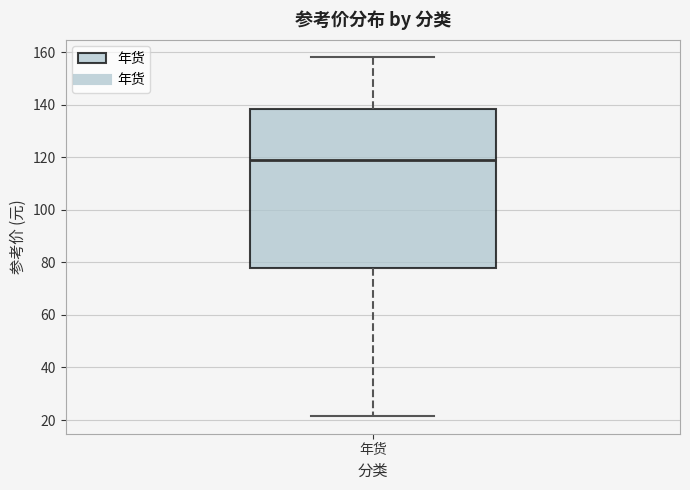

Transcribe this box plot: give where the median line is, the range the box spans, and where the two whiskers end, as read against the y-axis. The values are not printed on the chart, so give them approximately, as read against the axis.

median 120, box 78 to 138, whiskers 22 to 158